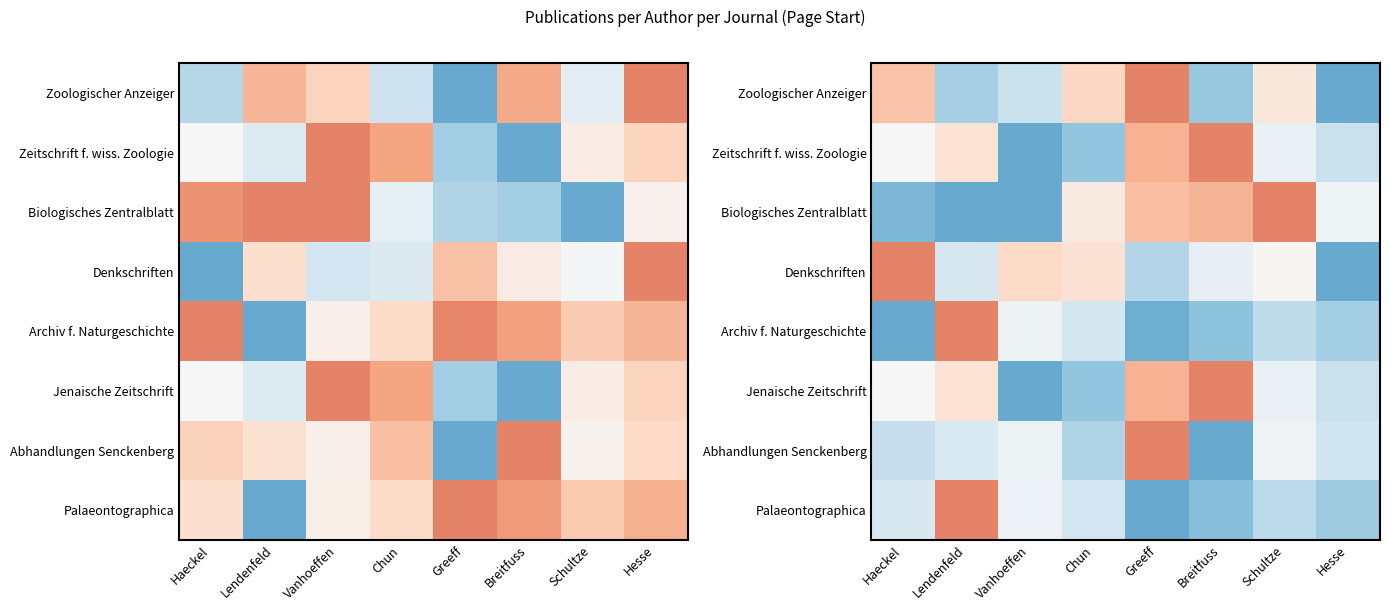

The Archiv f. Naturgeschichte series shows 0.7 at Haeckel. True or false?

False